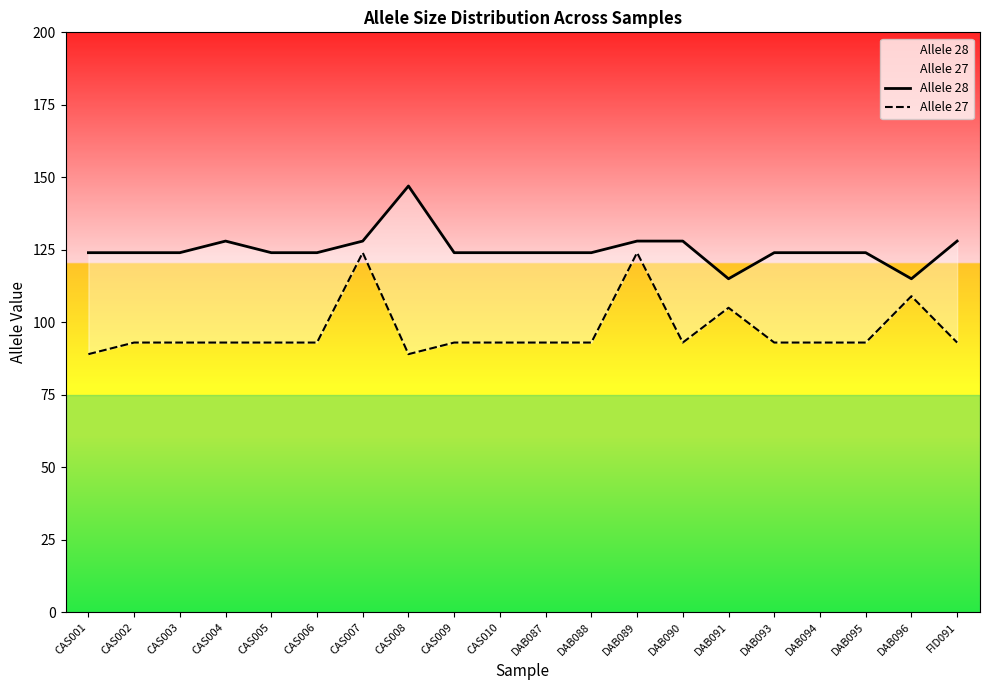

At which category does the chart reach its minimum across all series?

CAS001